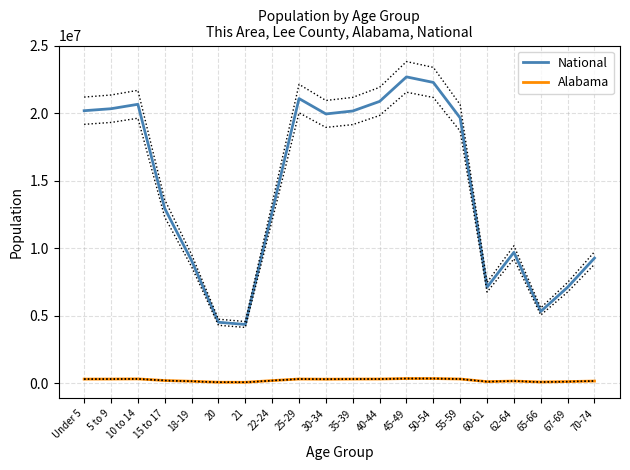

What is the label of the 8th point from the left?

22-24